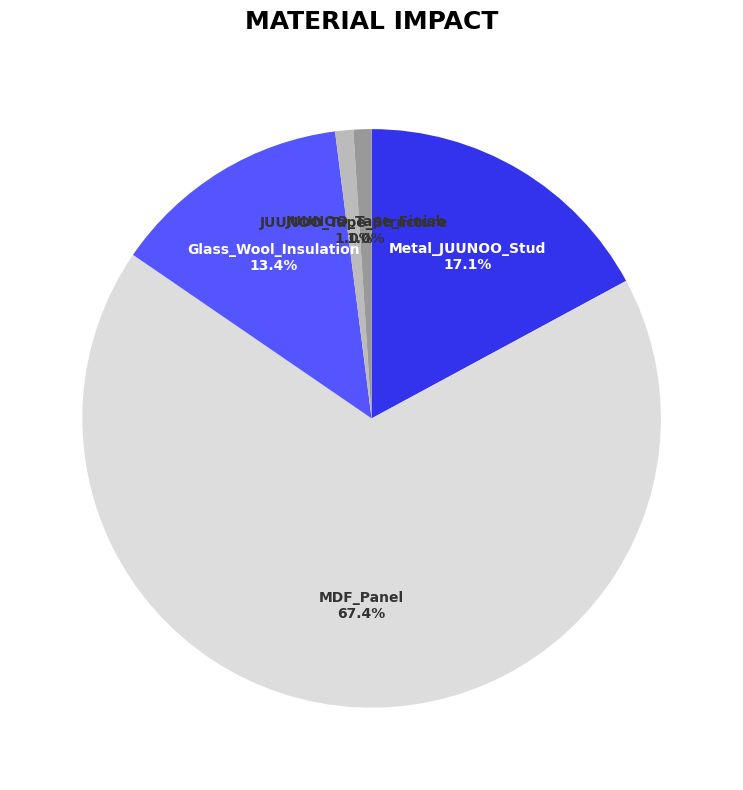

To the nearest percent, what is the difference between the Glass_Wool_Insulation and JUUNOO_Tape_Finish slice percentages?

12%